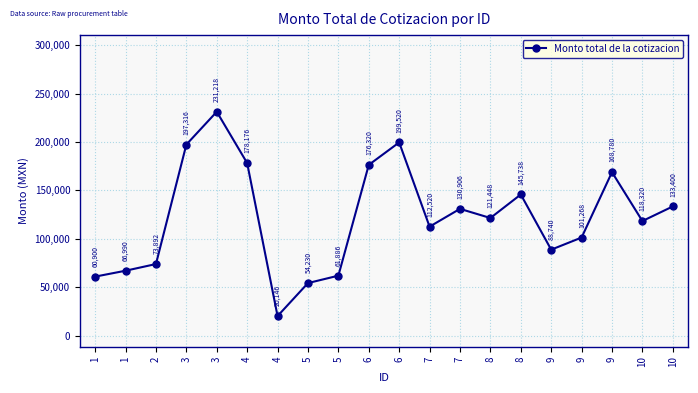

Count the number of values greater than 121447.

10